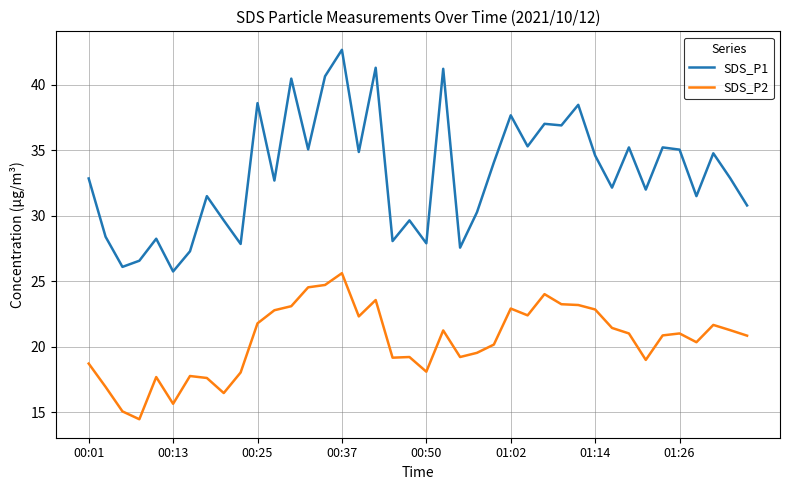

In SDS_P1, how many points are lower than both neighbors (excluding endpoints)?

14